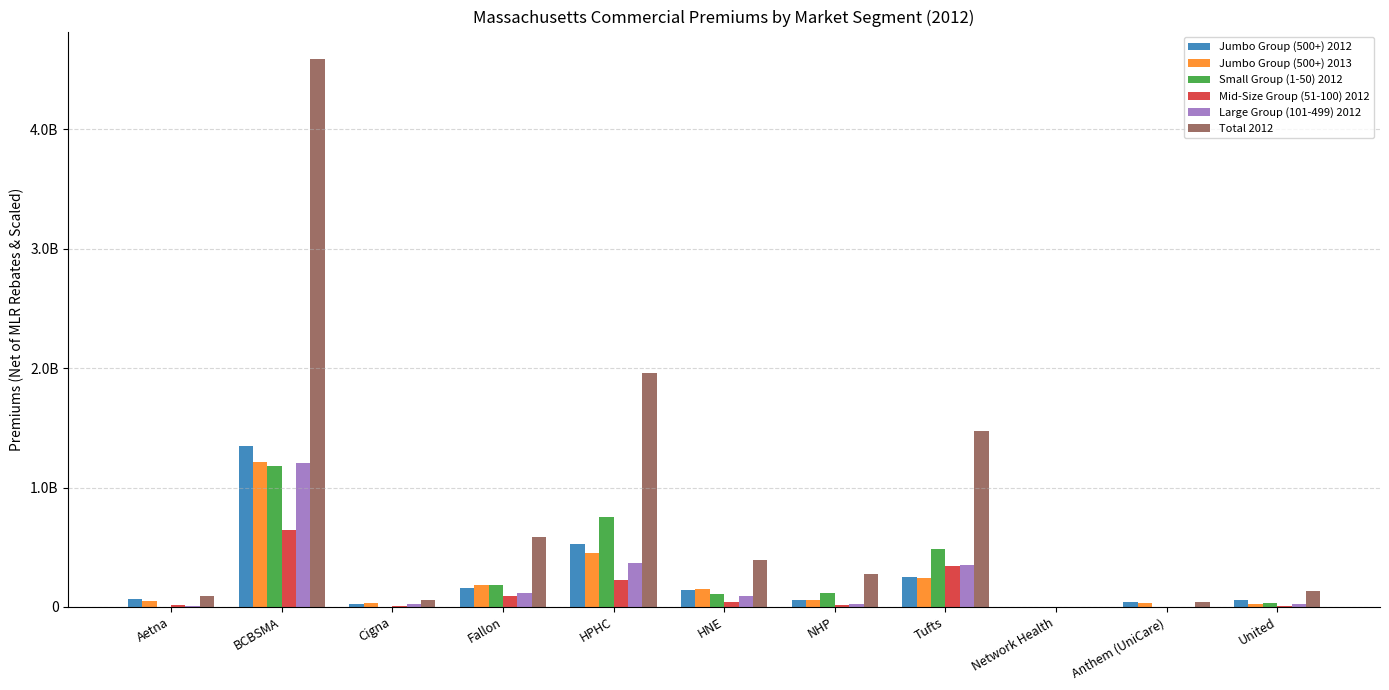

What are all the series names shown in the legend?

Jumbo Group (500+) 2012, Jumbo Group (500+) 2013, Small Group (1-50) 2012, Mid-Size Group (51-100) 2012, Large Group (101-499) 2012, Total 2012